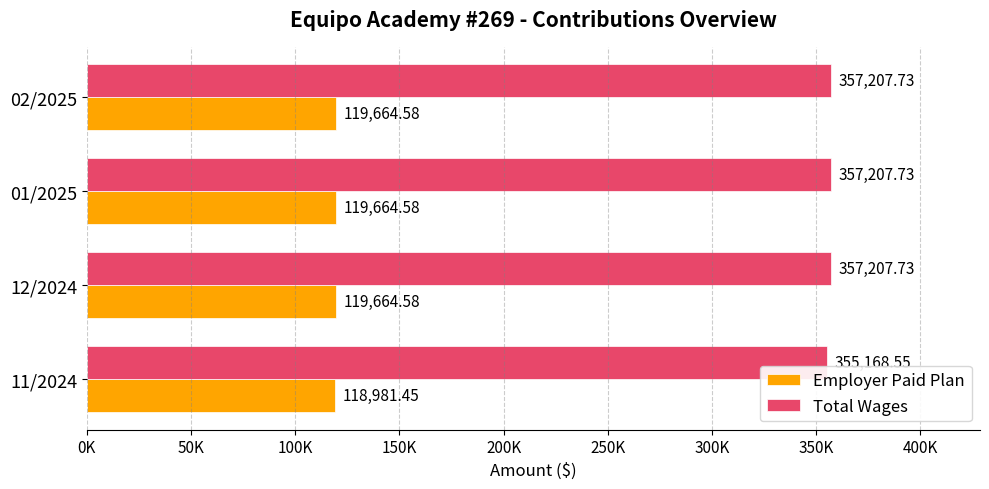

At which label is Total Wages closest to 356188?

11/2024